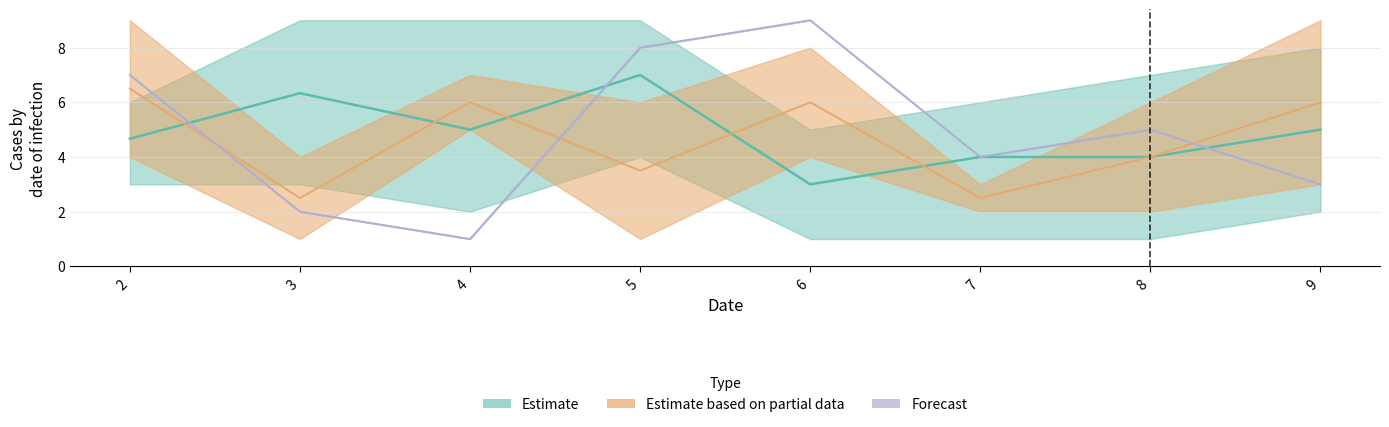

True or false: col_4 has more than 1 points higher than both neighbors.

True